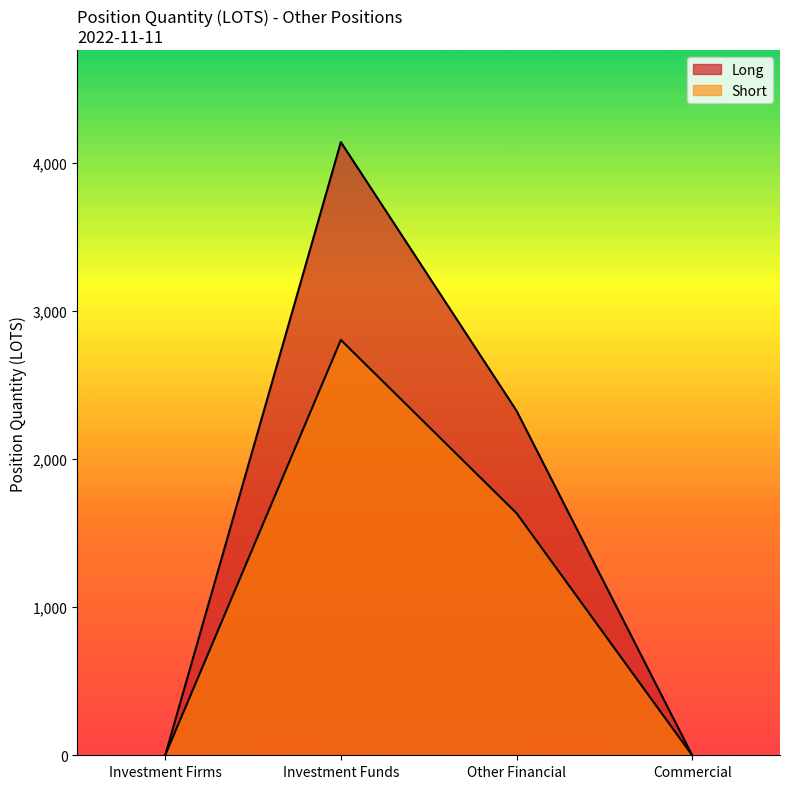

In Long, how many points are higher than both neighbors (excluding endpoints)?

1